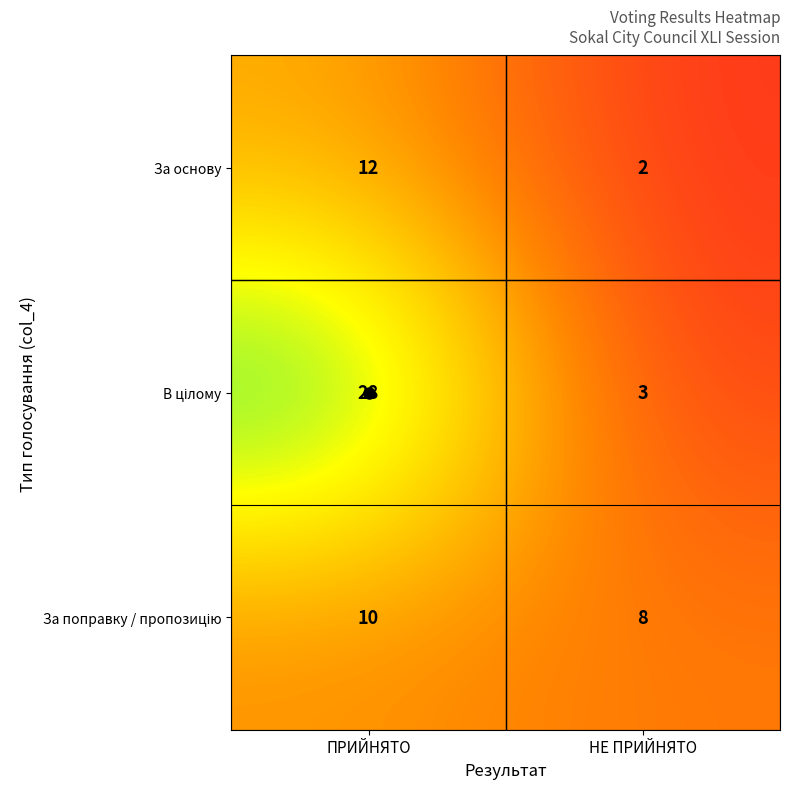

What is the sum of all За основу values?

14